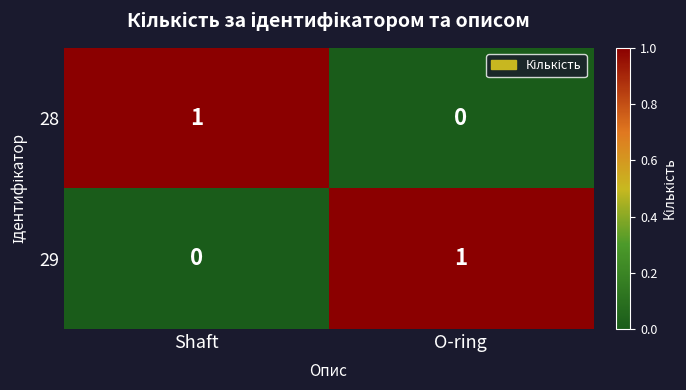

What is the greatest value displayed?

1